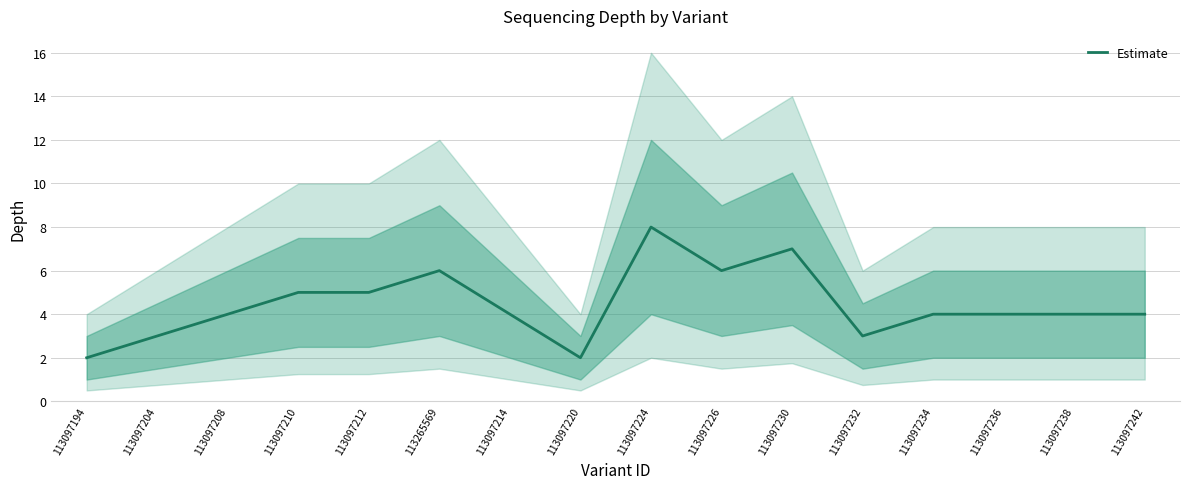

What is the minimum value shown in the chart?

2